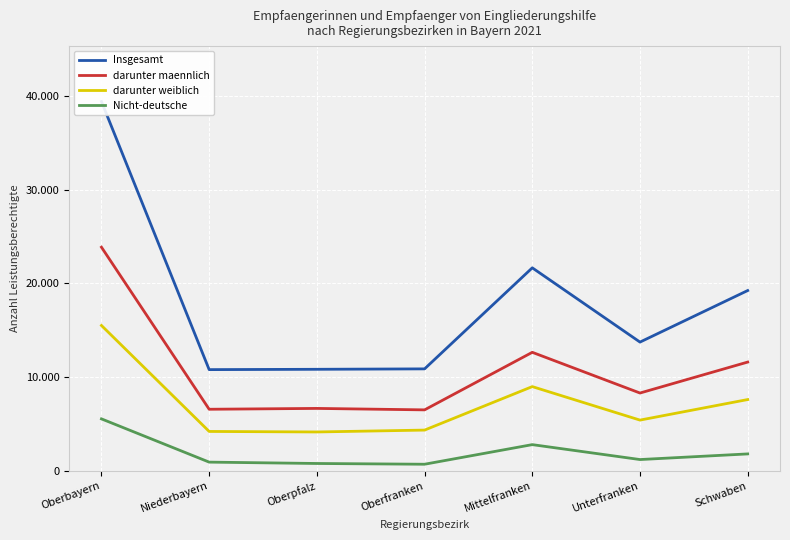

What is the sum of all Insgesamt values?

126610